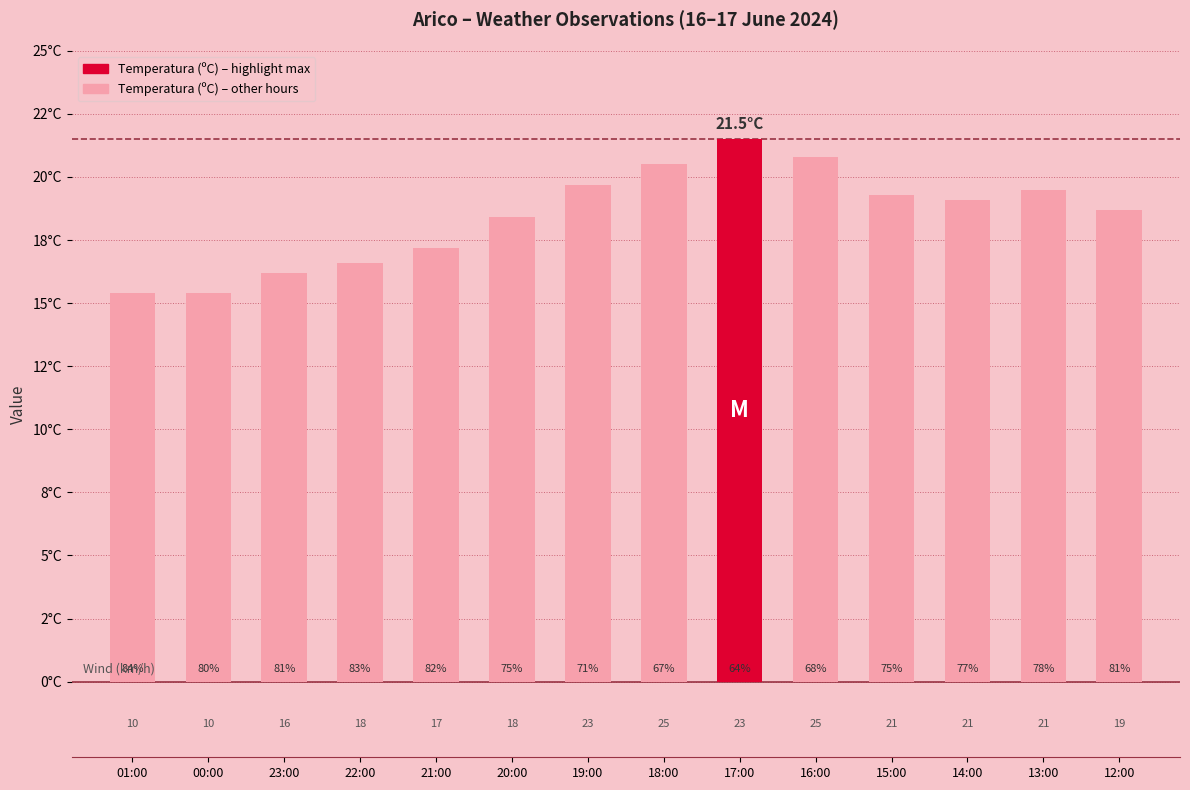

What is the average value?

18.4